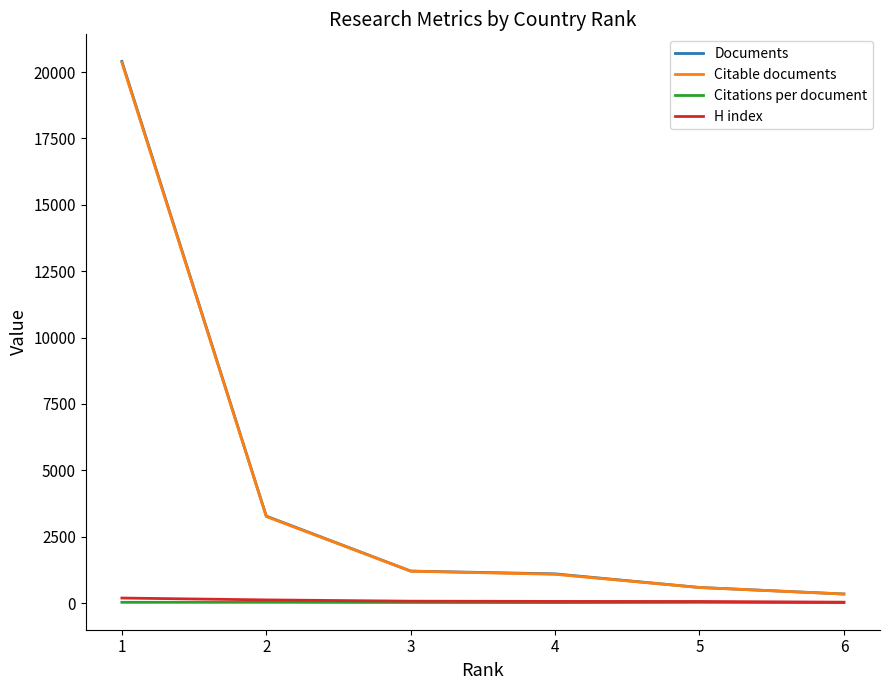

What is the total value across all series at 2?

6679.5